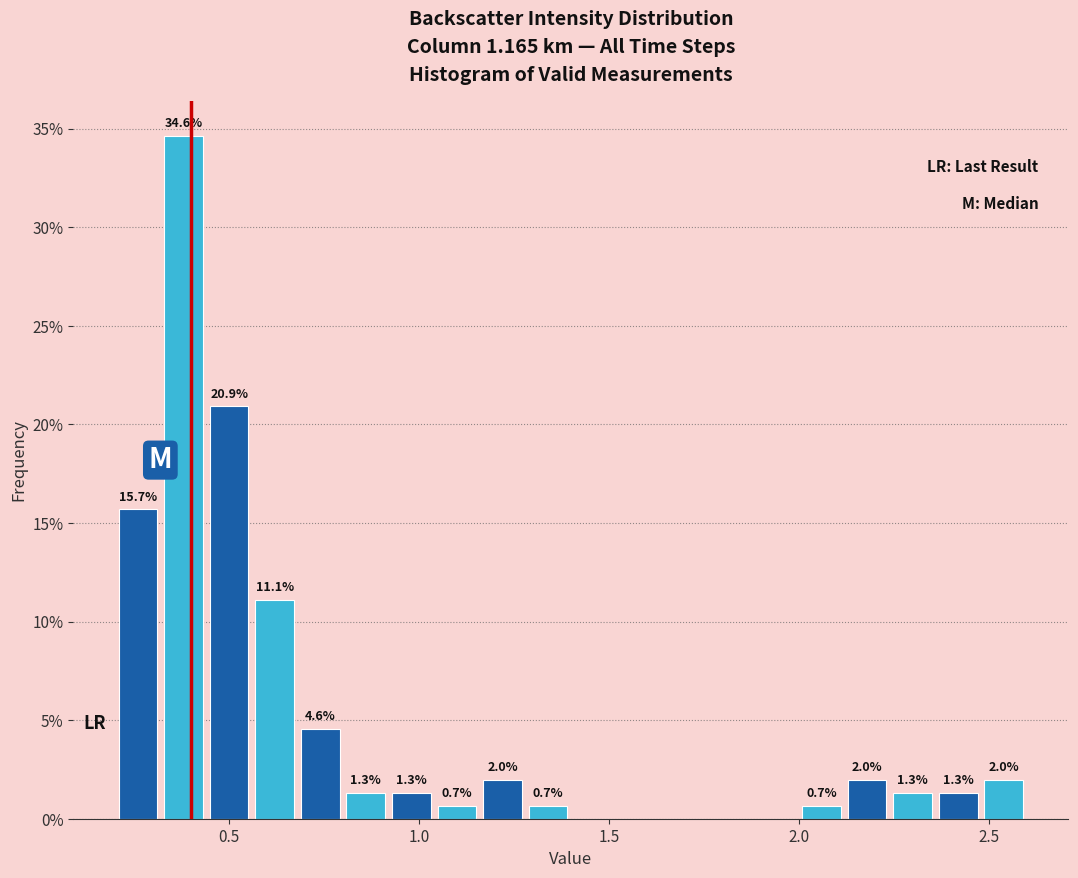

Around what value on the x-axis is the tallest bar? Give the approximate position of its centre, as read against the axis.

0.40